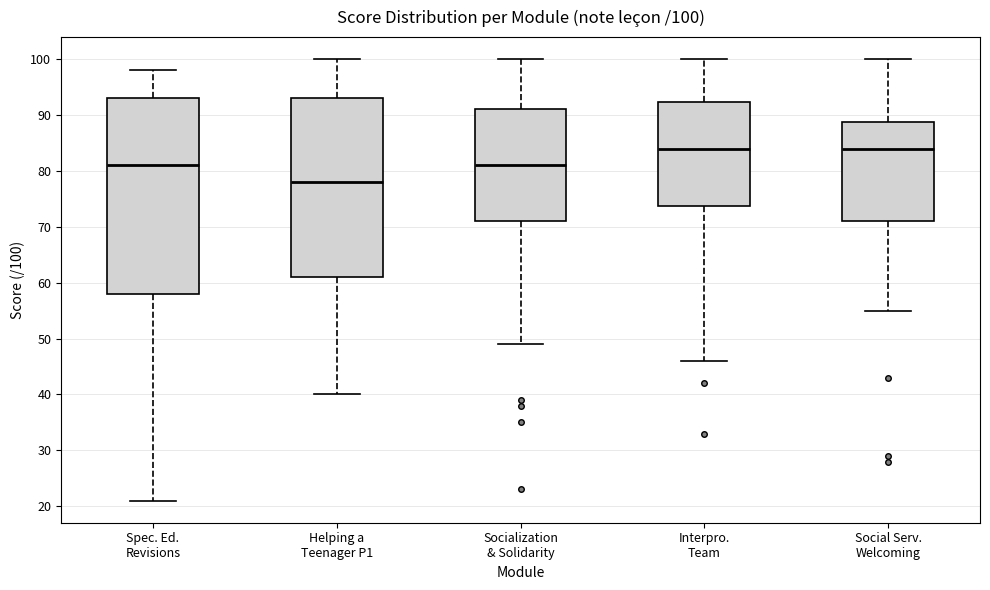

Comparing the boxes themselves (not the whiskers), which one is the tallest?

Spec. Ed. Revisions